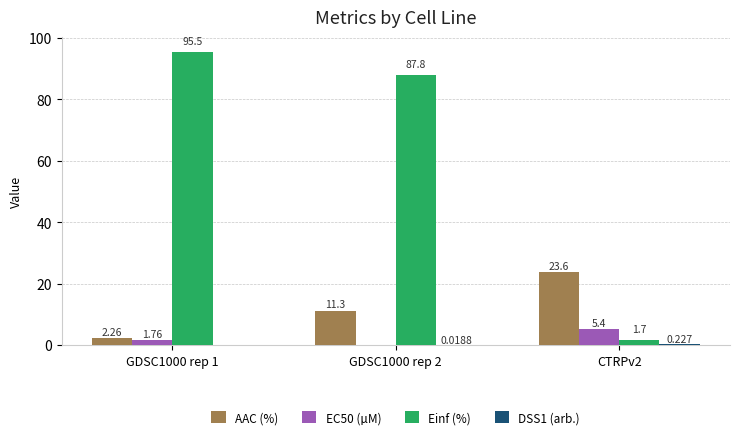

Which series changed the most between GDSC1000 rep 2 and CTRPv2?

Einf (%)